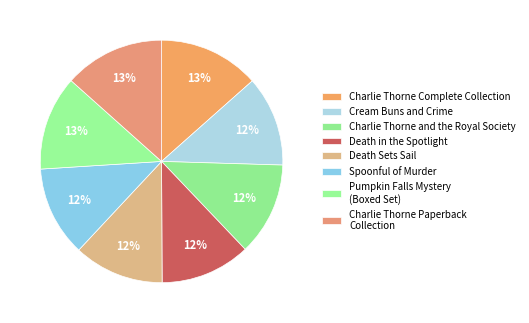

What percentage do Death in the Spotlight and Spoonful of Murder together represent?

24.1%